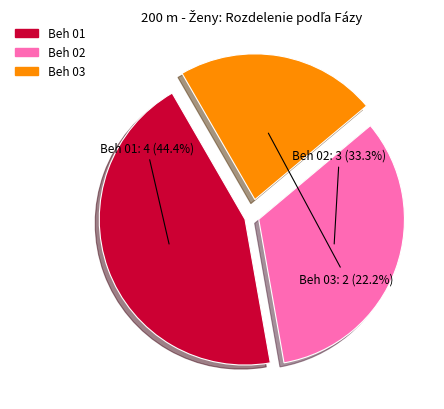

Is there any slice that represents more than half of the pie?

No